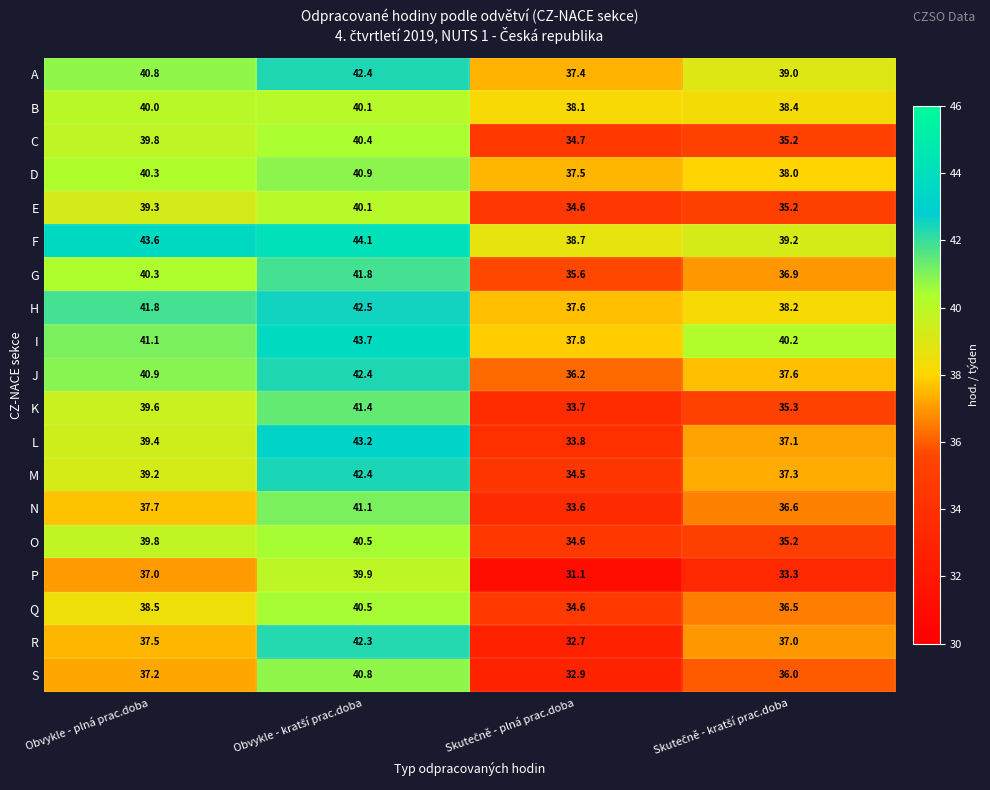

What is the difference between the highest and lowest values at Obvykle - plná prac.doba?

6.6